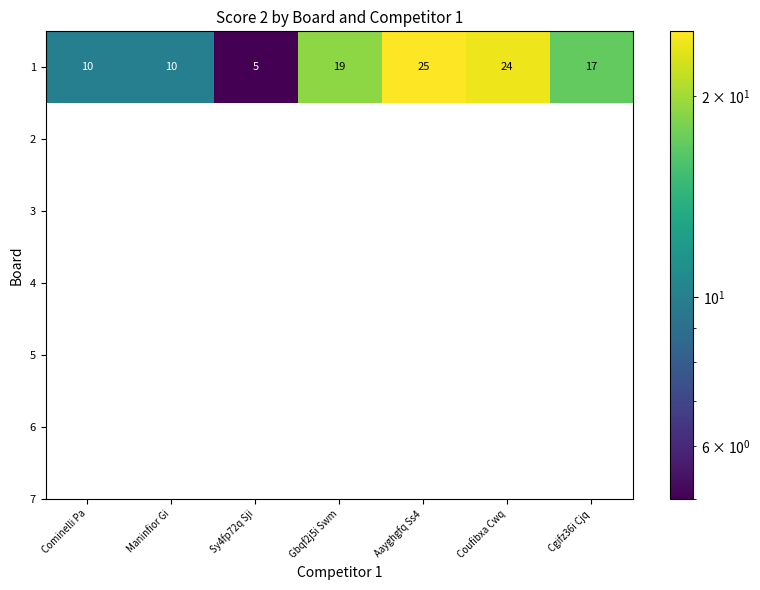

Reading right to left, transcribe all the data shown in this chart.

17	24	25	19	5	10	10